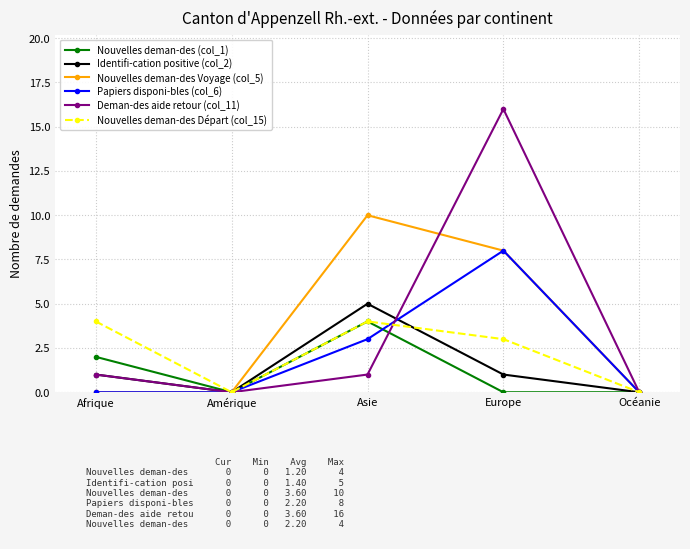

Count the Nouvelles deman-des (col_1) values in the range 0 to 2.

4